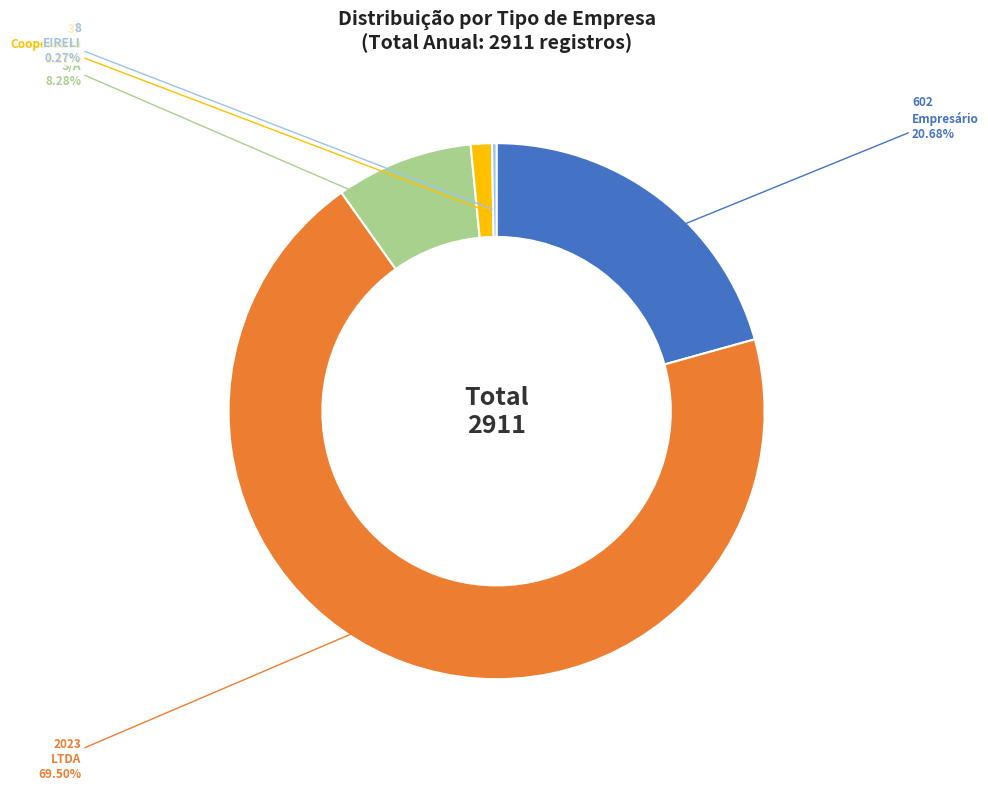

Which slice is the largest?

LTDA